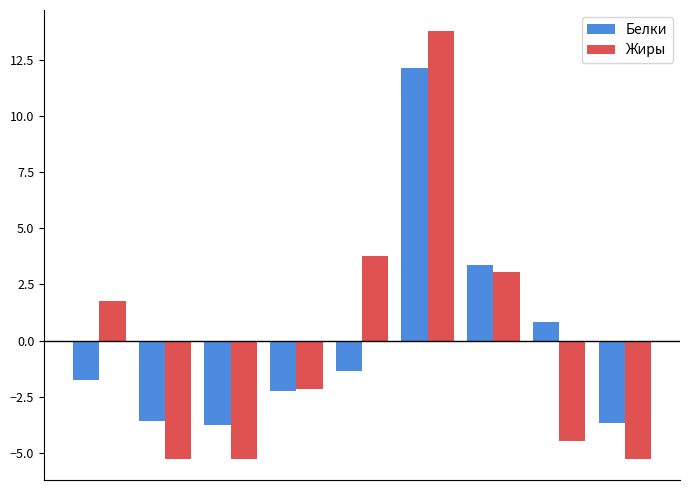

Reading left to right, extract all data points from this chart.

Белки: -1.8	-3.6	-3.8	-2.3	-1.4	12.1	3.3	0.8	-3.7
Жиры: 1.8	-5.2	-5.2	-2.1	3.8	13.8	3.1	-4.4	-5.2